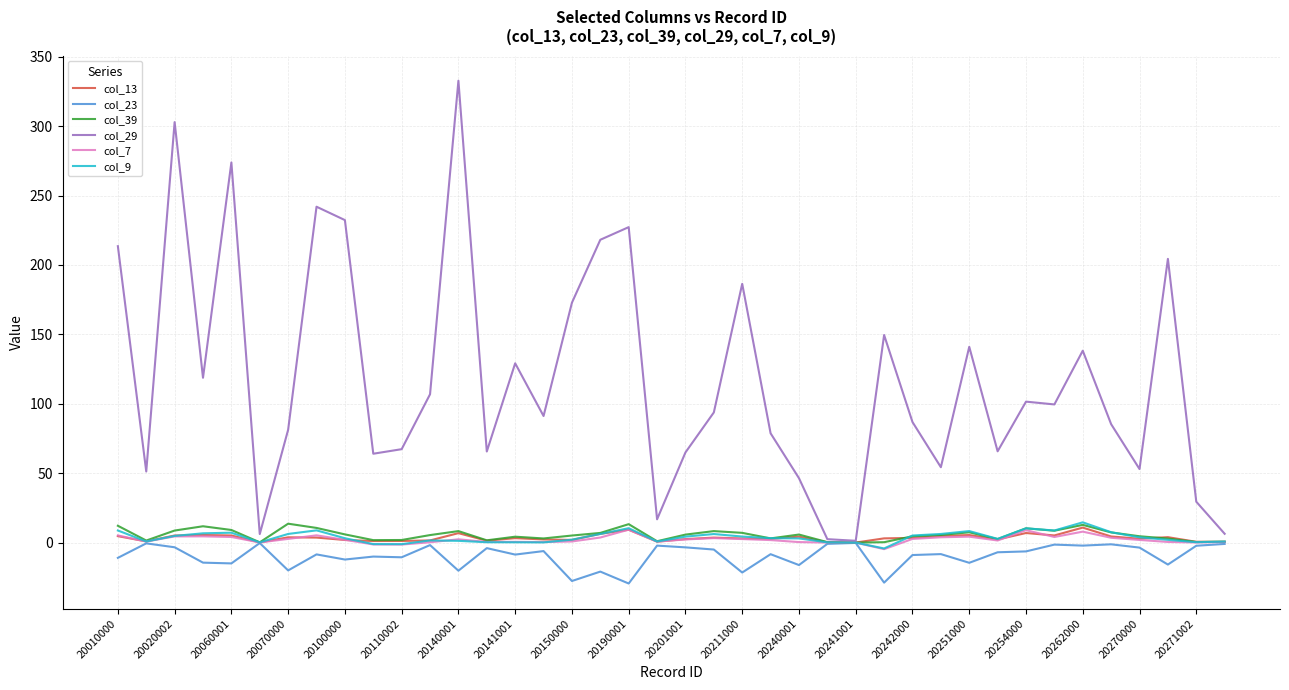

Which series has the largest total across all categories?

col_29